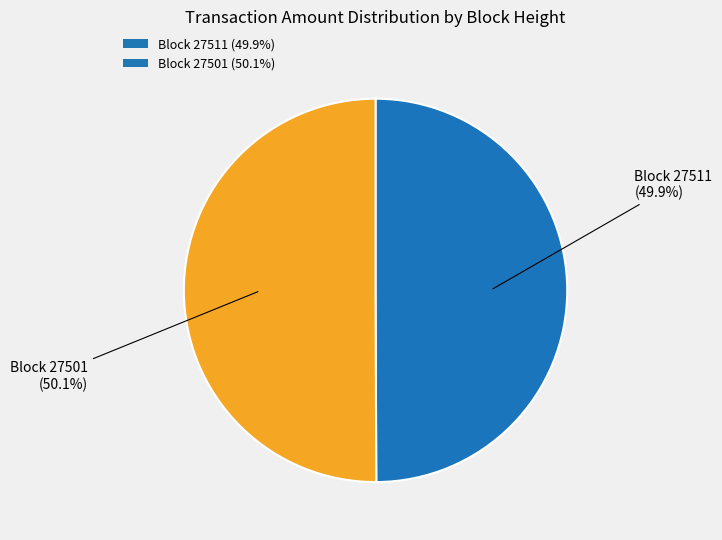

How many slices are in this pie chart?

2